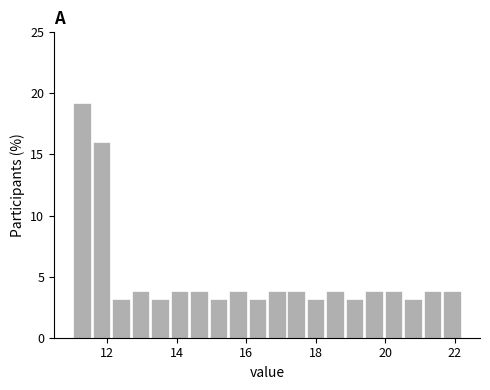

Read against the x-axis, roughly where is the centre of the tallest bar?

11.2